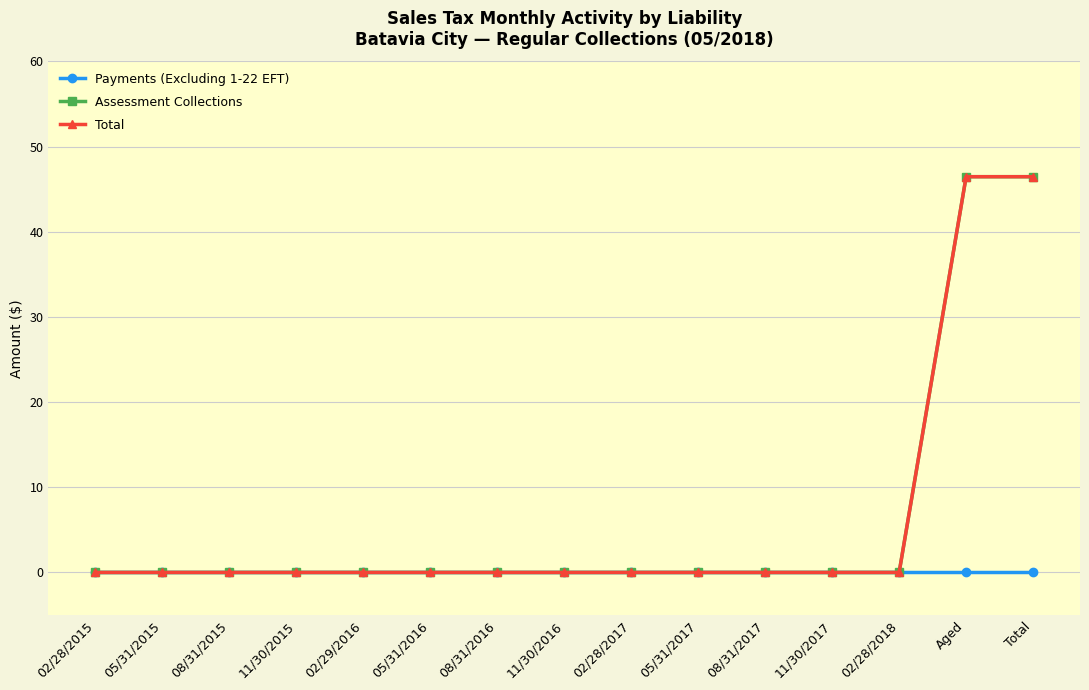

Reading right to left, extract all data points from this chart.

Payments (Excluding 1-22 EFT): Total=0.0	Aged=0.0	02/28/2018=0.0	11/30/2017=0.0	08/31/2017=0.0	05/31/2017=0.0	02/28/2017=0.0	11/30/2016=0.0	08/31/2016=0.0	05/31/2016=0.0	02/29/2016=0.0	11/30/2015=0.0	08/31/2015=0.0	05/31/2015=0.0	02/28/2015=0.0
Assessment Collections: Total=46.5	Aged=46.5	02/28/2018=0.0	11/30/2017=0.0	08/31/2017=0.0	05/31/2017=0.0	02/28/2017=0.0	11/30/2016=0.0	08/31/2016=0.0	05/31/2016=0.0	02/29/2016=0.0	11/30/2015=0.0	08/31/2015=0.0	05/31/2015=0.0	02/28/2015=0.0
Total: Total=46.5	Aged=46.5	02/28/2018=0.0	11/30/2017=0.0	08/31/2017=0.0	05/31/2017=0.0	02/28/2017=0.0	11/30/2016=0.0	08/31/2016=0.0	05/31/2016=0.0	02/29/2016=0.0	11/30/2015=0.0	08/31/2015=0.0	05/31/2015=0.0	02/28/2015=0.0